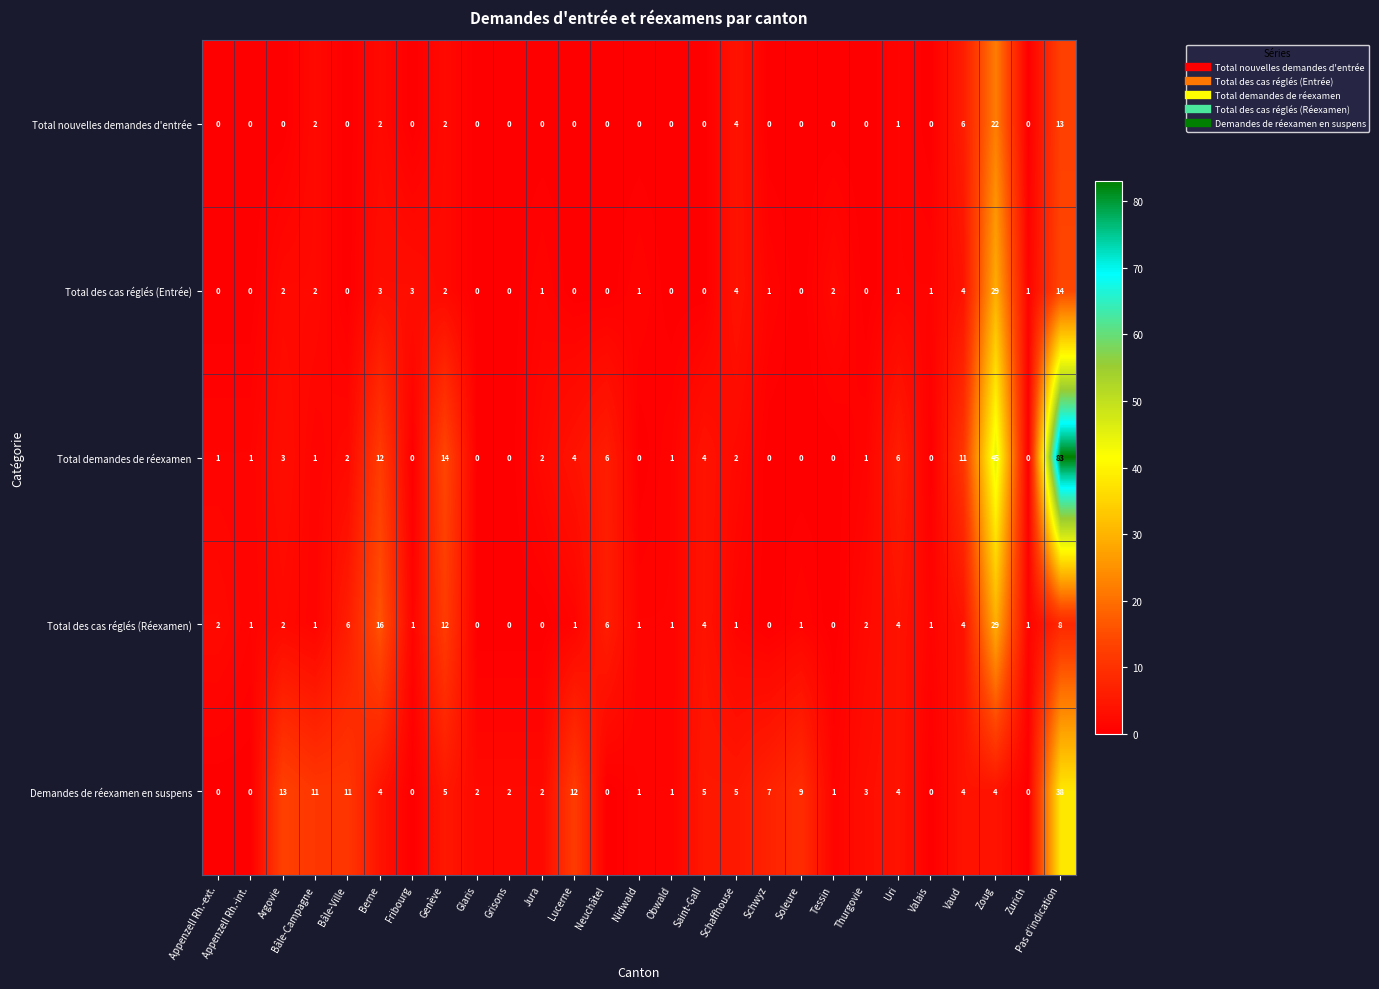

Which label corresponds to the largest value in the chart?

Pas d'indication